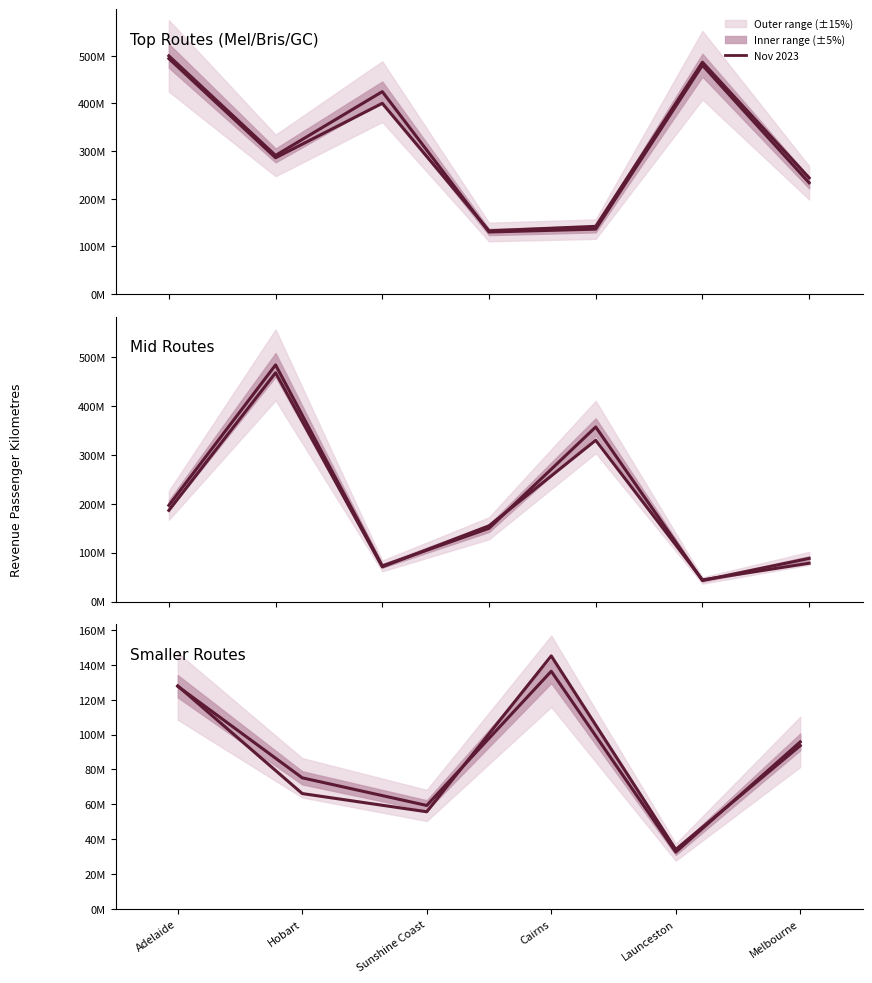

Does the chart have visible grid lines?

No